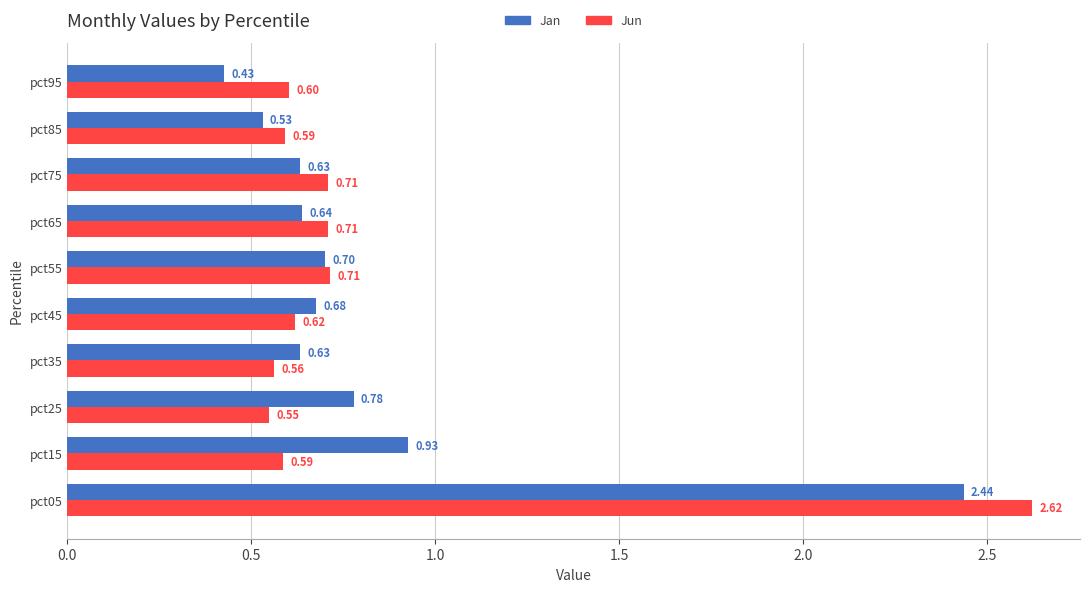

Rank the series by their maximum value, from lowest to highest.

Jan, Jun